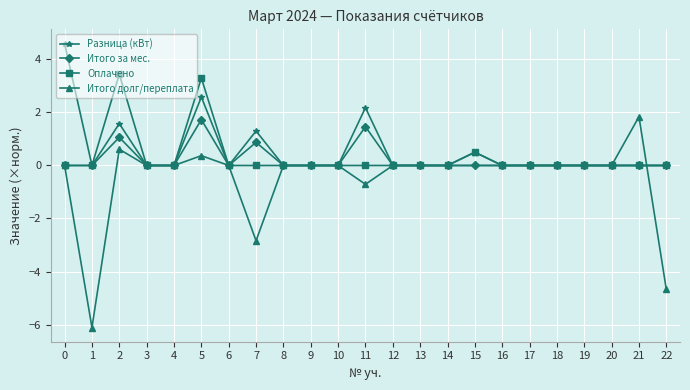

Is this an area chart (filled region under the line)?

No